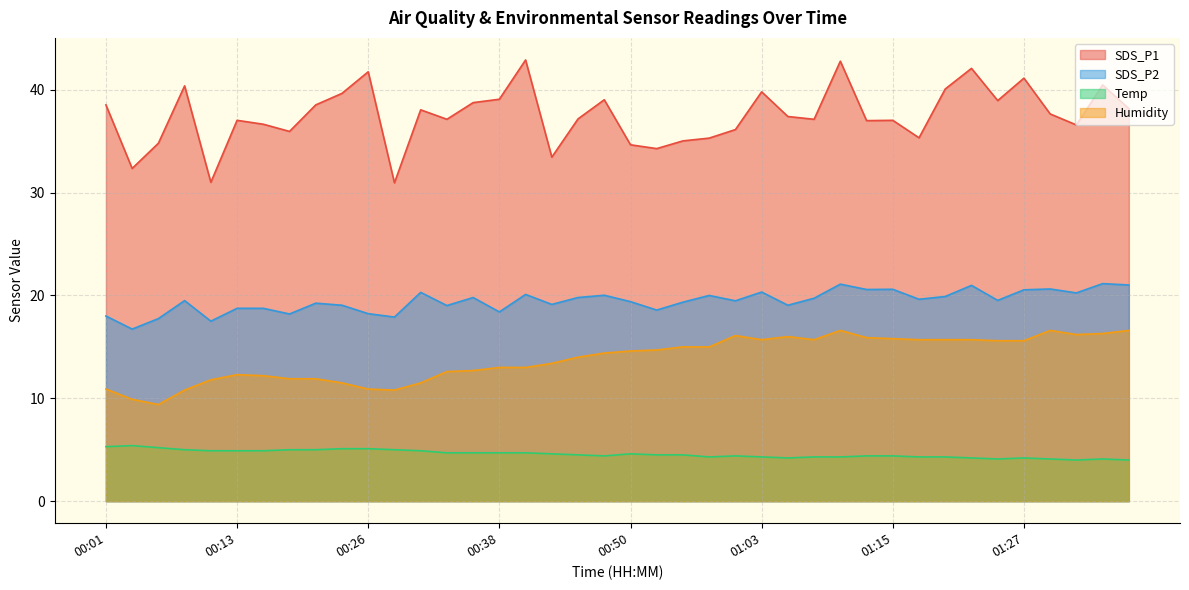

Reading left to right, list all the values displayed in this chart.

SDS_P1: 00:01=38.5	00:03=32.4	00:06=34.8	00:08=40.4	00:11=31.0	00:13=37.0	00:16=36.6	00:18=36.0	00:21=38.5	00:23=39.6	00:26=41.8	00:28=30.9	00:30=38.0	00:33=37.1	00:35=38.8	00:38=39.1	00:40=42.9	00:43=33.5	00:45=37.2	00:48=39.0	00:50=34.6	00:53=34.3	00:55=35.0	00:57=35.3	01:00=36.1	01:03=39.8	01:05=37.4	01:07=37.1	01:10=42.8	01:12=37.0	01:15=37.0	01:17=35.3	01:20=40.1	01:22=42.1	01:25=39.0	01:27=41.1	01:30=37.6	01:32=36.6	01:34=40.5	01:37=38.2
SDS_P2: 00:01=18.0	00:03=16.7	00:06=17.8	00:08=19.5	00:11=17.5	00:13=18.8	00:16=18.8	00:18=18.2	00:21=19.2	00:23=19.1	00:26=18.2	00:28=17.9	00:30=20.3	00:33=19.0	00:35=19.8	00:38=18.4	00:40=20.1	00:43=19.1	00:45=19.8	00:48=20.0	00:50=19.4	00:53=18.6	00:55=19.4	00:57=20.0	01:00=19.5	01:03=20.3	01:05=19.1	01:07=19.7	01:10=21.1	01:12=20.6	01:15=20.6	01:17=19.6	01:20=19.9	01:22=21.0	01:25=19.5	01:27=20.6	01:30=20.6	01:32=20.2	01:34=21.1	01:37=21.0
Temp: 00:01=5.3	00:03=5.4	00:06=5.2	00:08=5.0	00:11=4.9	00:13=4.9	00:16=4.9	00:18=5.0	00:21=5.0	00:23=5.1	00:26=5.1	00:28=5.0	00:30=4.9	00:33=4.7	00:35=4.7	00:38=4.7	00:40=4.7	00:43=4.6	00:45=4.5	00:48=4.4	00:50=4.6	00:53=4.5	00:55=4.5	00:57=4.3	01:00=4.4	01:03=4.3	01:05=4.2	01:07=4.3	01:10=4.3	01:12=4.4	01:15=4.4	01:17=4.3	01:20=4.3	01:22=4.2	01:25=4.1	01:27=4.2	01:30=4.1	01:32=4.0	01:34=4.1	01:37=4.0
Humidity: 00:01=10.9	00:03=9.9	00:06=9.4	00:08=10.8	00:11=11.8	00:13=12.3	00:16=12.2	00:18=11.9	00:21=11.9	00:23=11.5	00:26=10.9	00:28=10.8	00:30=11.5	00:33=12.6	00:35=12.7	00:38=13.0	00:40=13.0	00:43=13.4	00:45=14.0	00:48=14.4	00:50=14.6	00:53=14.7	00:55=15.0	00:57=15.0	01:00=16.1	01:03=15.7	01:05=16.0	01:07=15.7	01:10=16.6	01:12=15.9	01:15=15.8	01:17=15.7	01:20=15.7	01:22=15.7	01:25=15.6	01:27=15.6	01:30=16.6	01:32=16.2	01:34=16.3	01:37=16.6